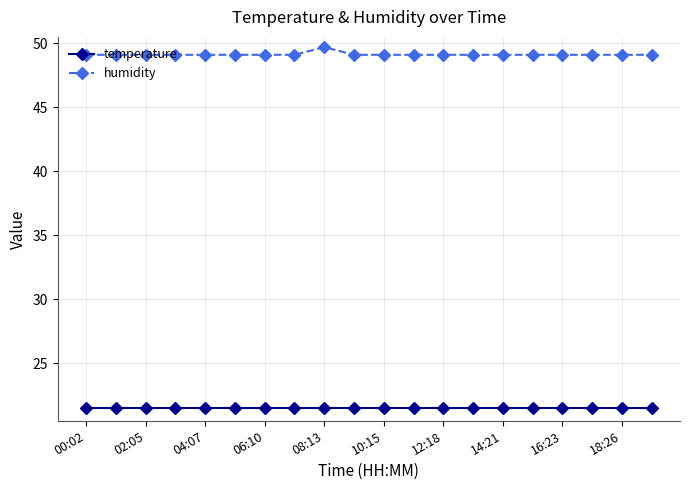

True or false: temperature and humidity intersect in this chart.

False